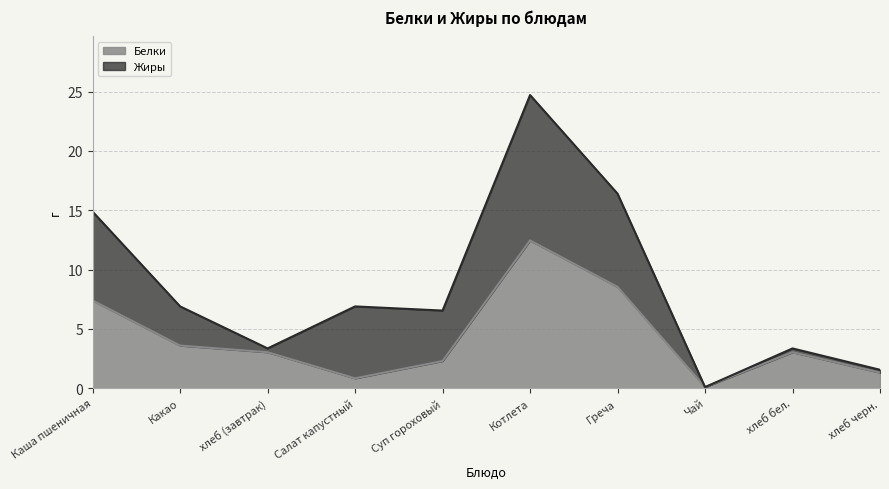

What is the difference between the maximum and minimum values?

12.4